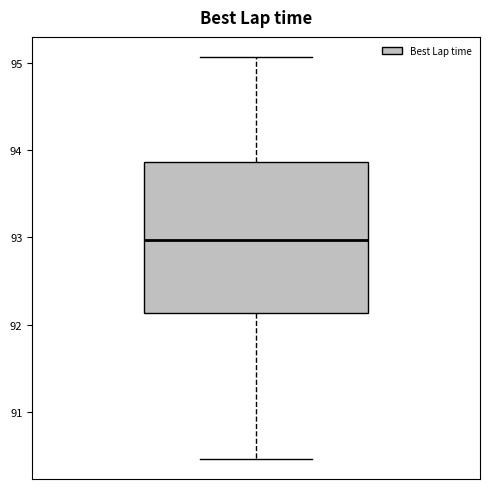

Where does the median line of the box sit on the y-axis? The values are not printed on the chart, so give them approximately, as read against the axis.

93.0